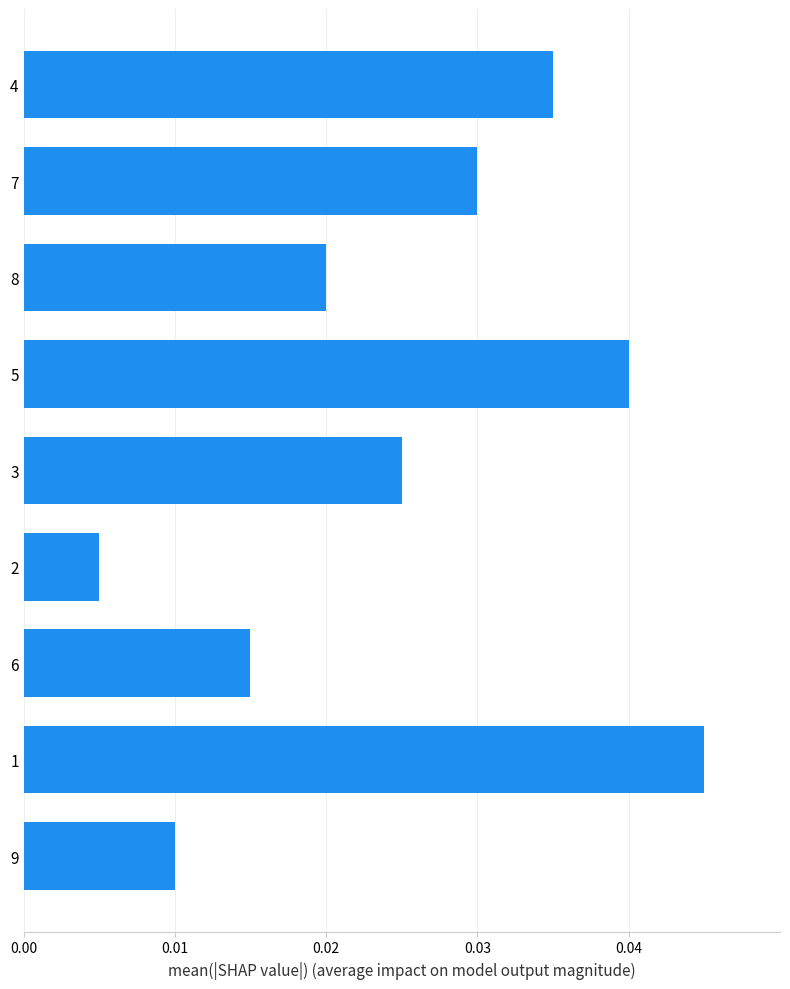

How many bars are there in total?

9